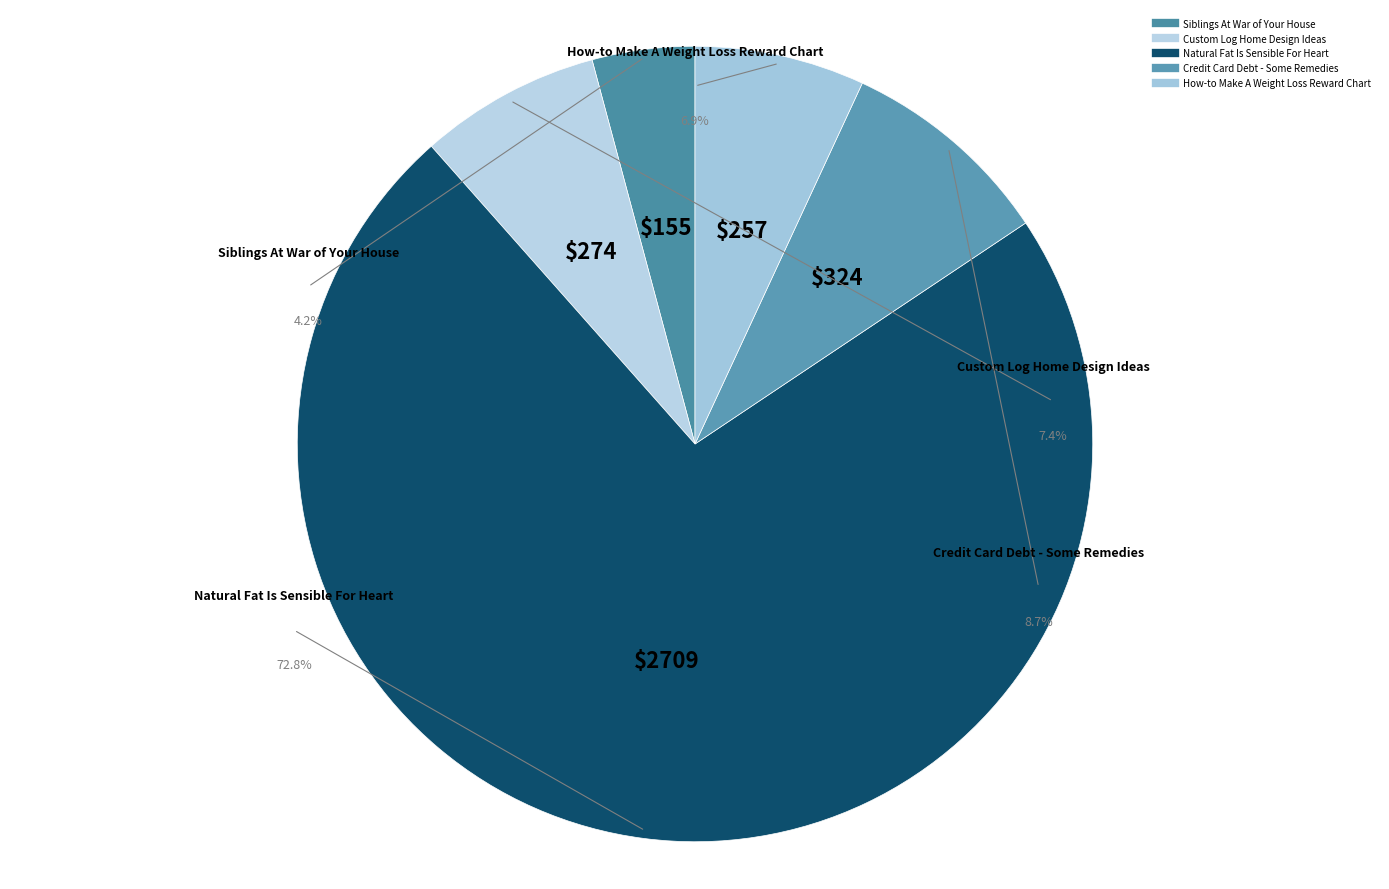

Does Custom Log Home Design Ideas account for over 50% of the chart?

No